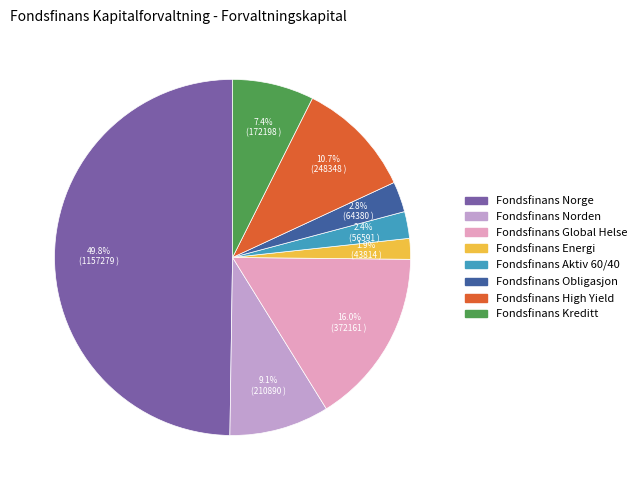

Does Fondsfinans Norden account for over 50% of the chart?

No